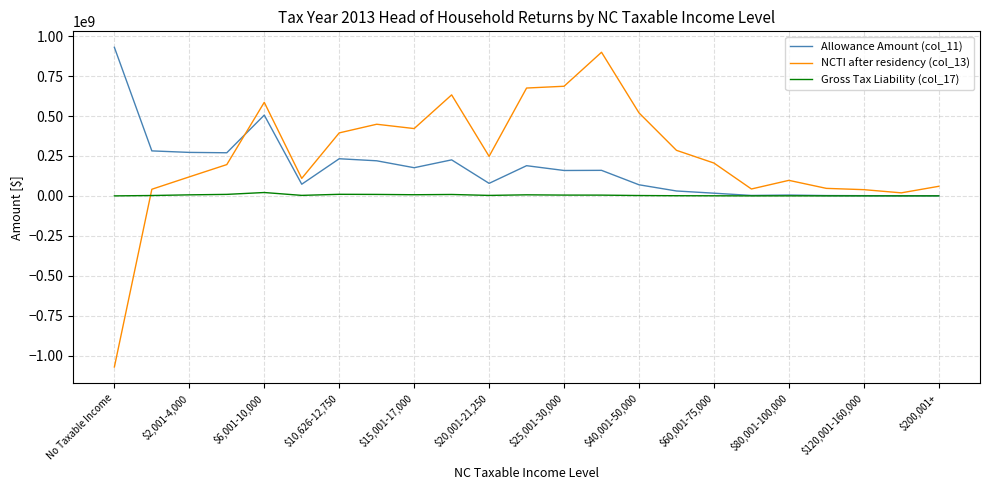

List the series in order of their overall mean, highest first.

NCTI after residency (col_13), Allowance Amount (col_11), Gross Tax Liability (col_17)